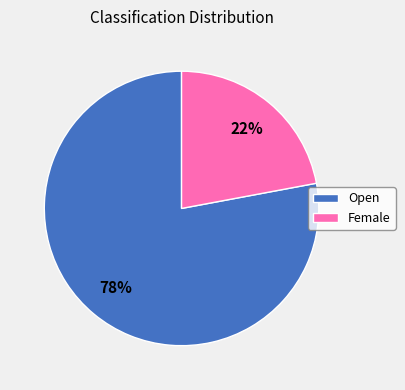

Which slice is the smallest?

Female